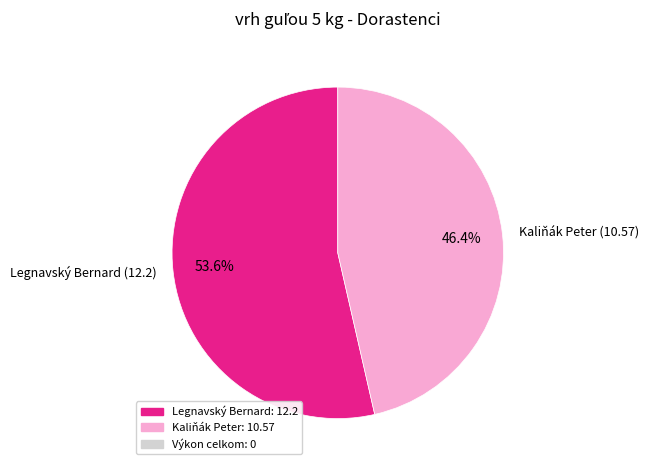

Count the number of slices in the pie.

2